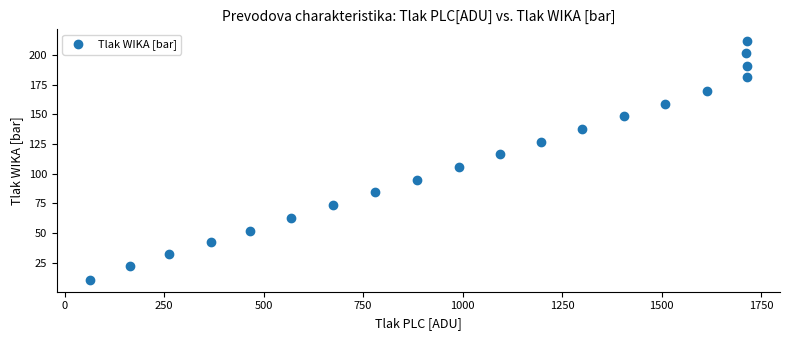

What is the range of Y values (max minus min)?

200.9